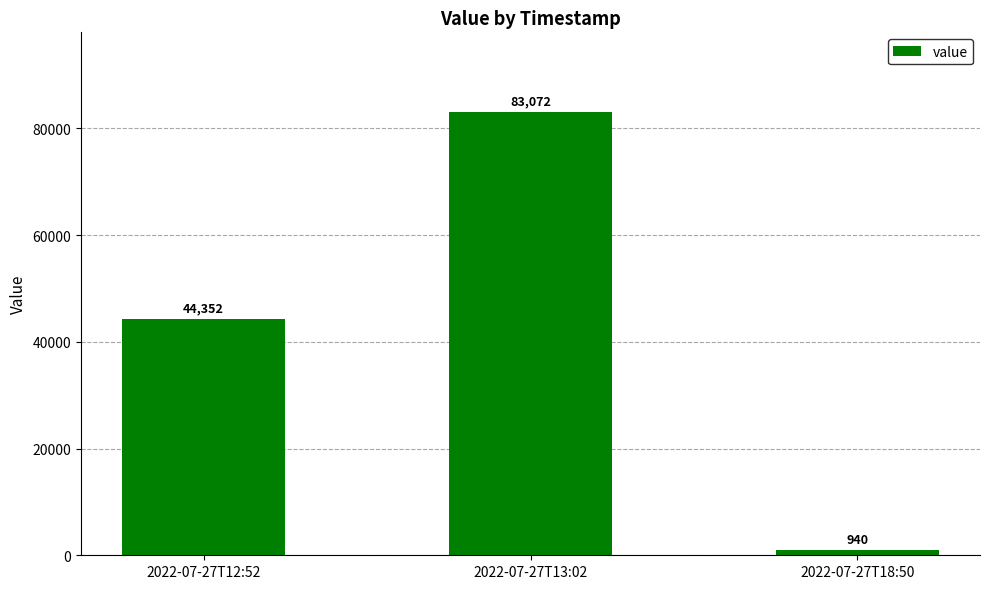

Count the values in the range 940 to 83072.

3